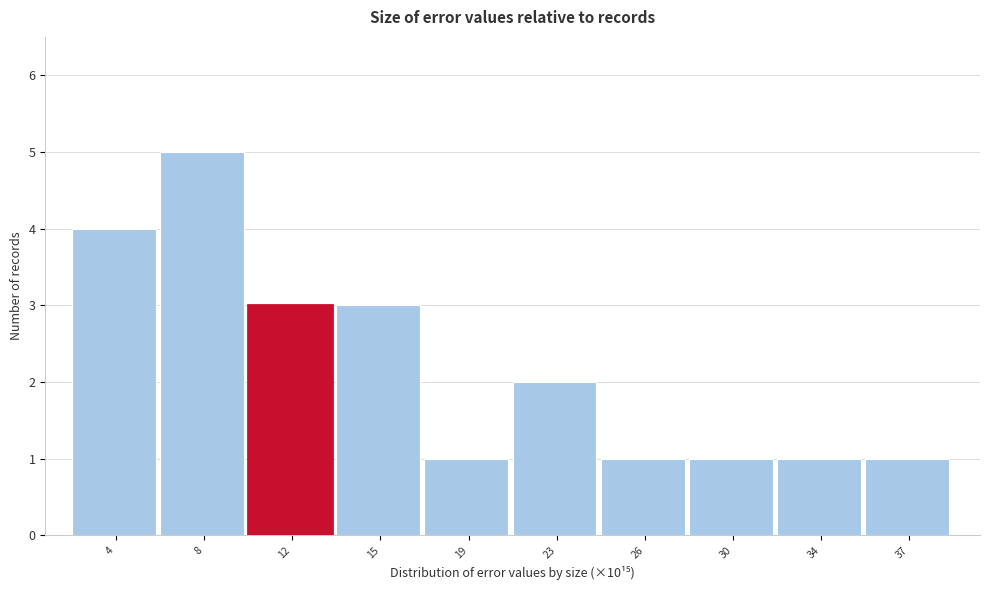

Reading left to right, transcribe all the data shown in this chart.

4	5	3	3	1	2	1	1	1	1